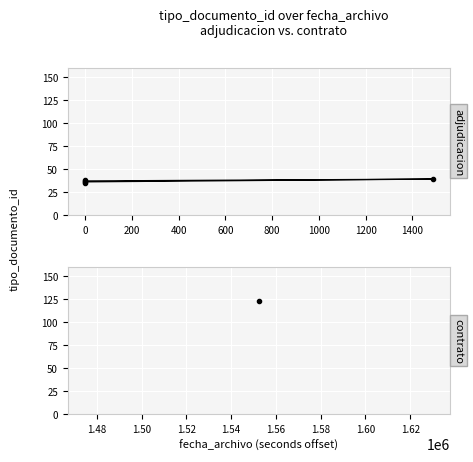

Approximately how many times larger is the value at 0 compared to 0?

1.0